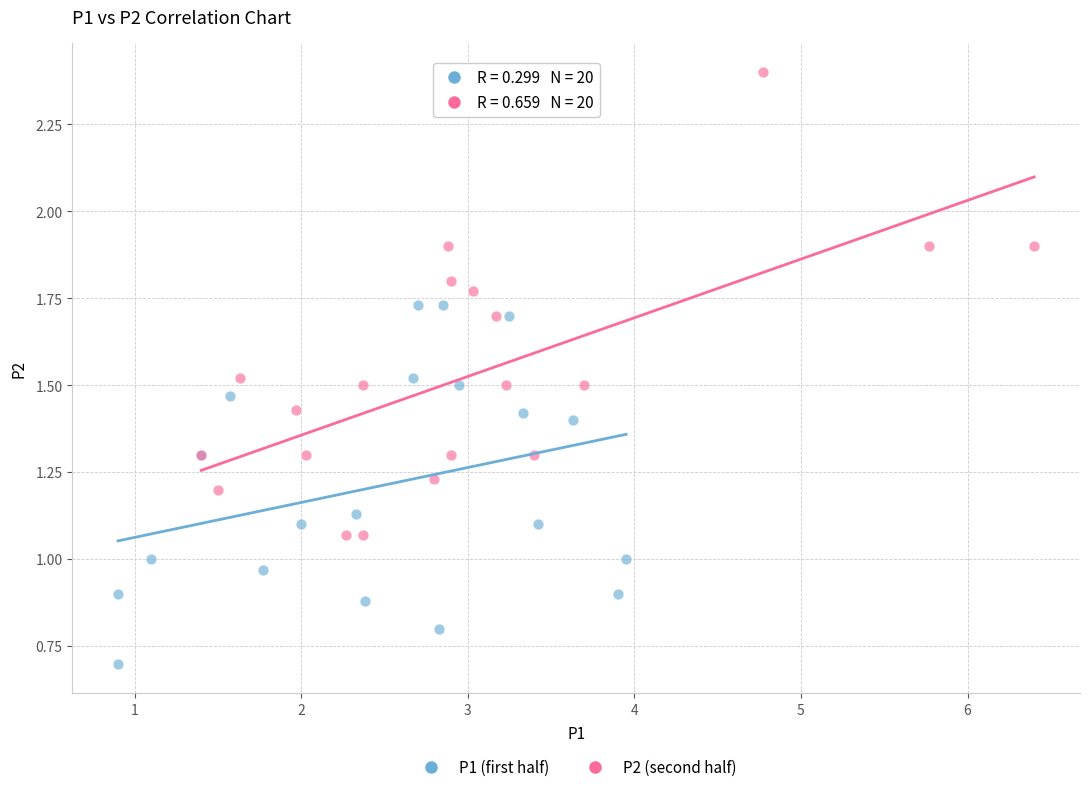

Which series contains the lowest Y value?

P1 (first half)